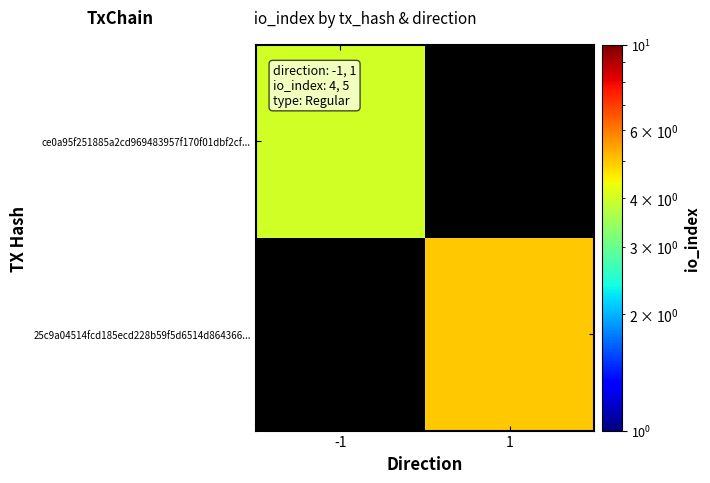

True or false: 25c9a04514fcd185ecd228b59f5d6514d864366... has a value of 5.0 at 1.

True